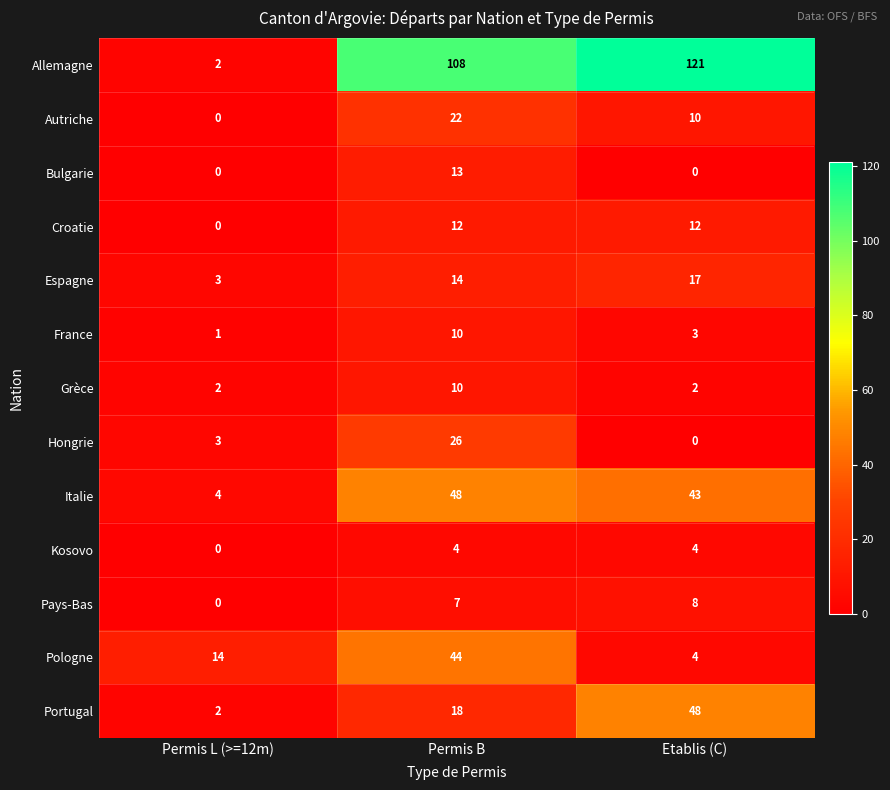

What is the difference between the Autriche values at Permis L (>=12m) and Etablis (C)?

10